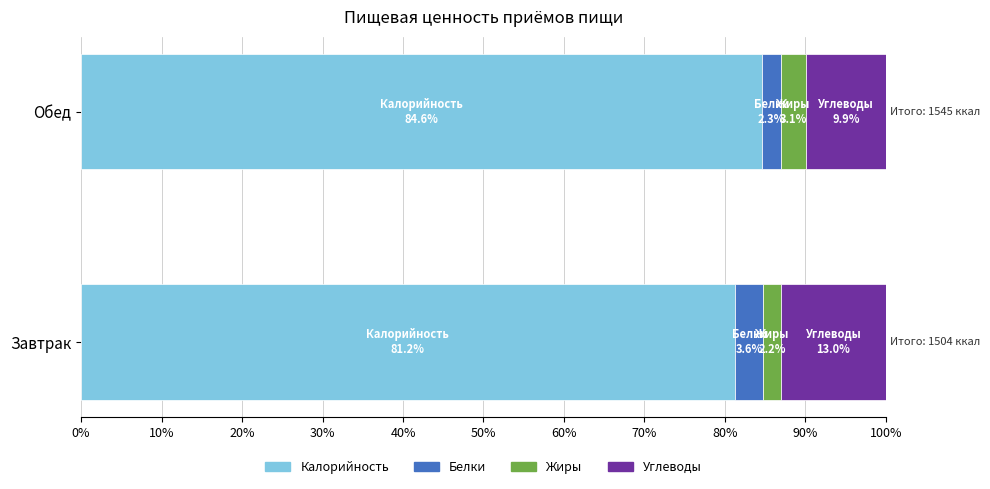

What is the average value of the Калорийность series?

82.9